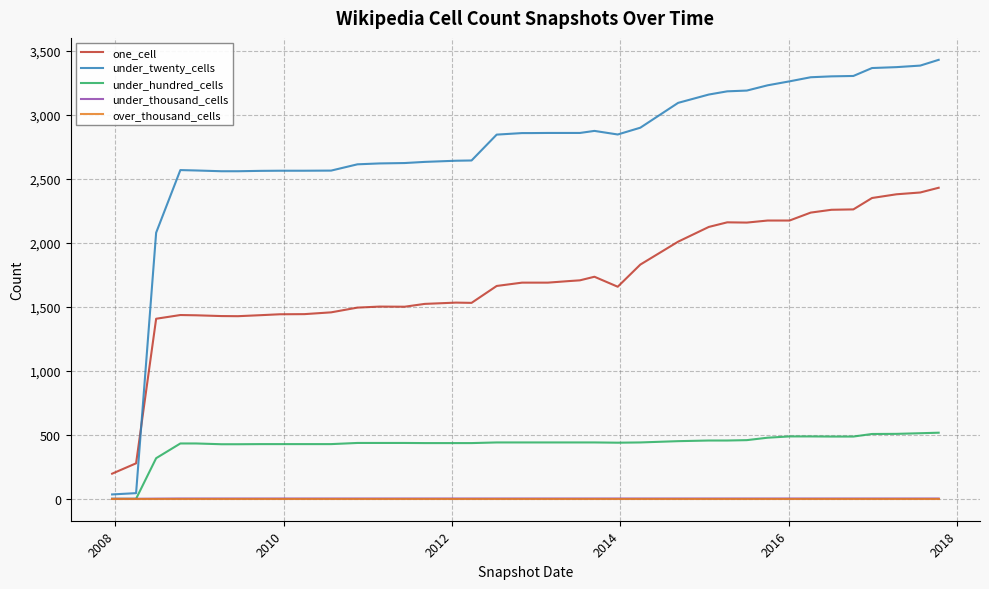

Which series has the widest spread of values?

under_twenty_cells